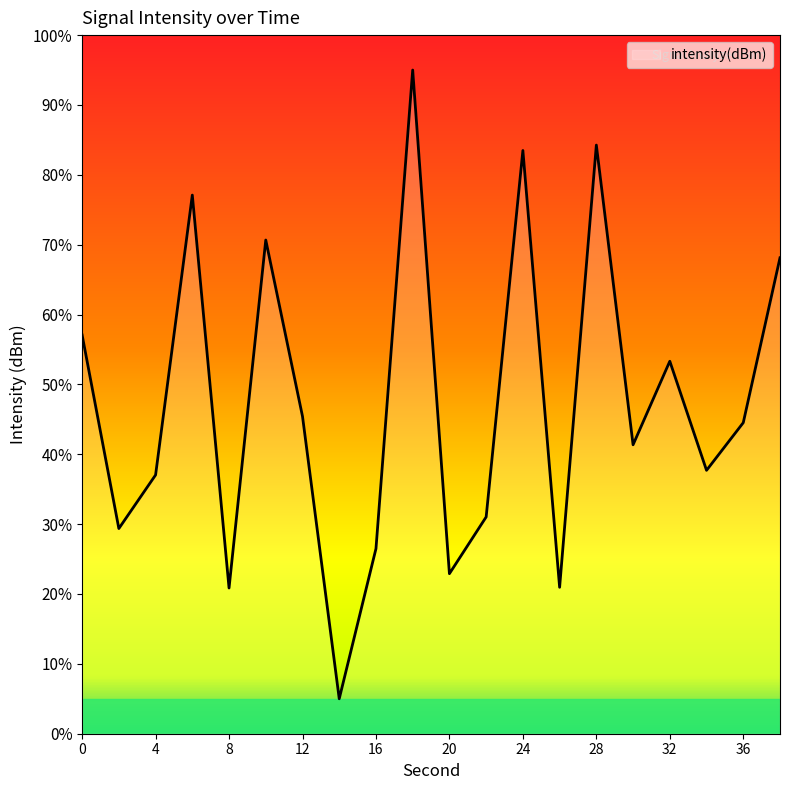

What is the maximum value shown in the chart?

95.0